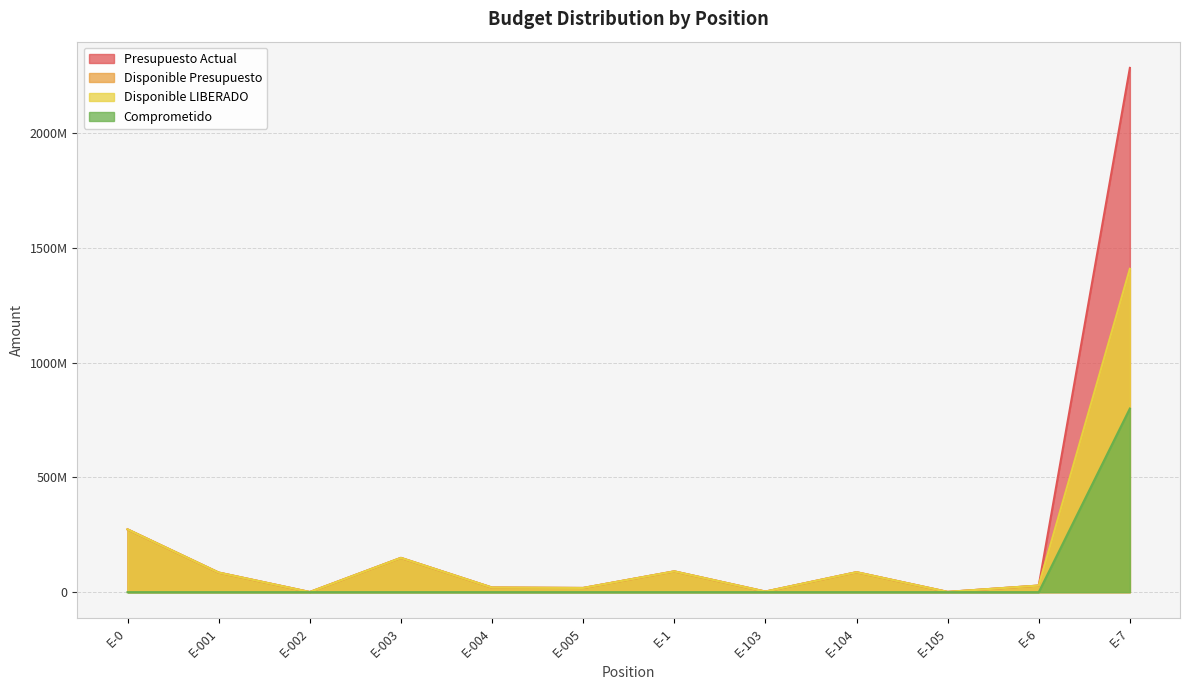

How many data points in Disponible Presupuesto are less than 85338007?

6